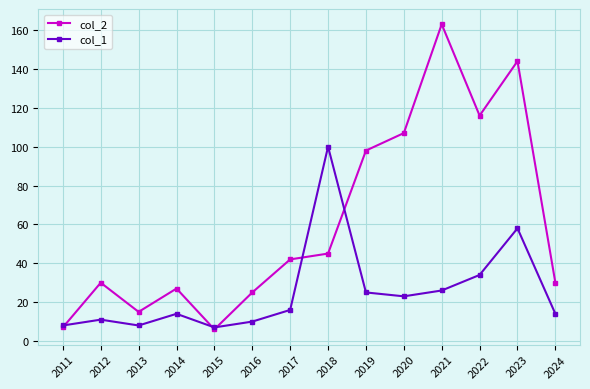

What is the value of the col_2 point at the 12th from the left?

116